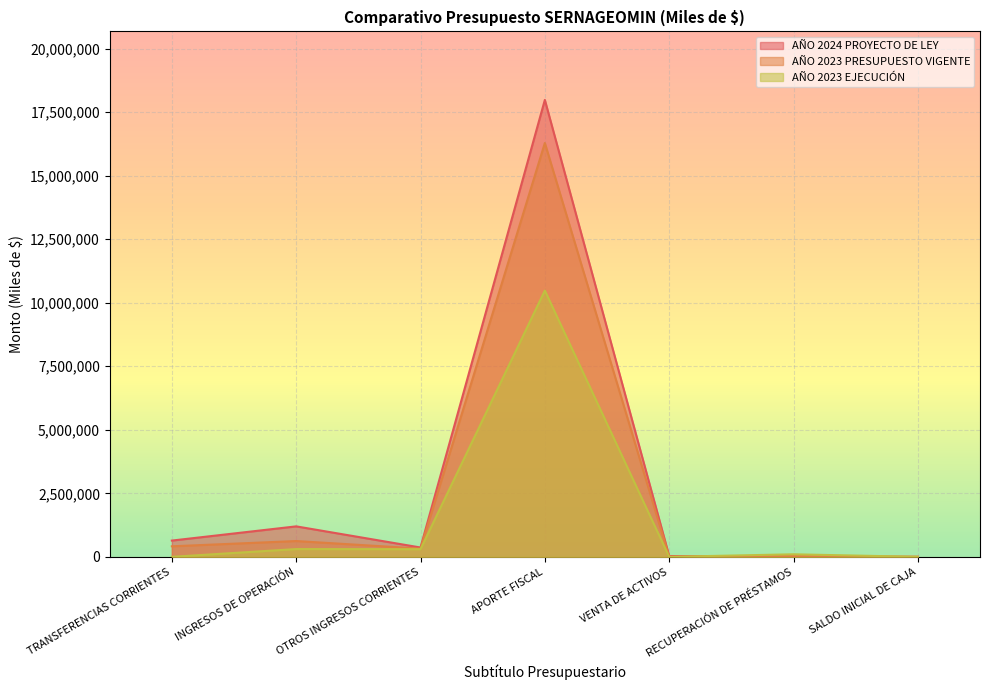

The value of AÑO 2023 PRESUPUESTO VIGENTE at VENTA DE ACTIVOS is 0. True or false?

True